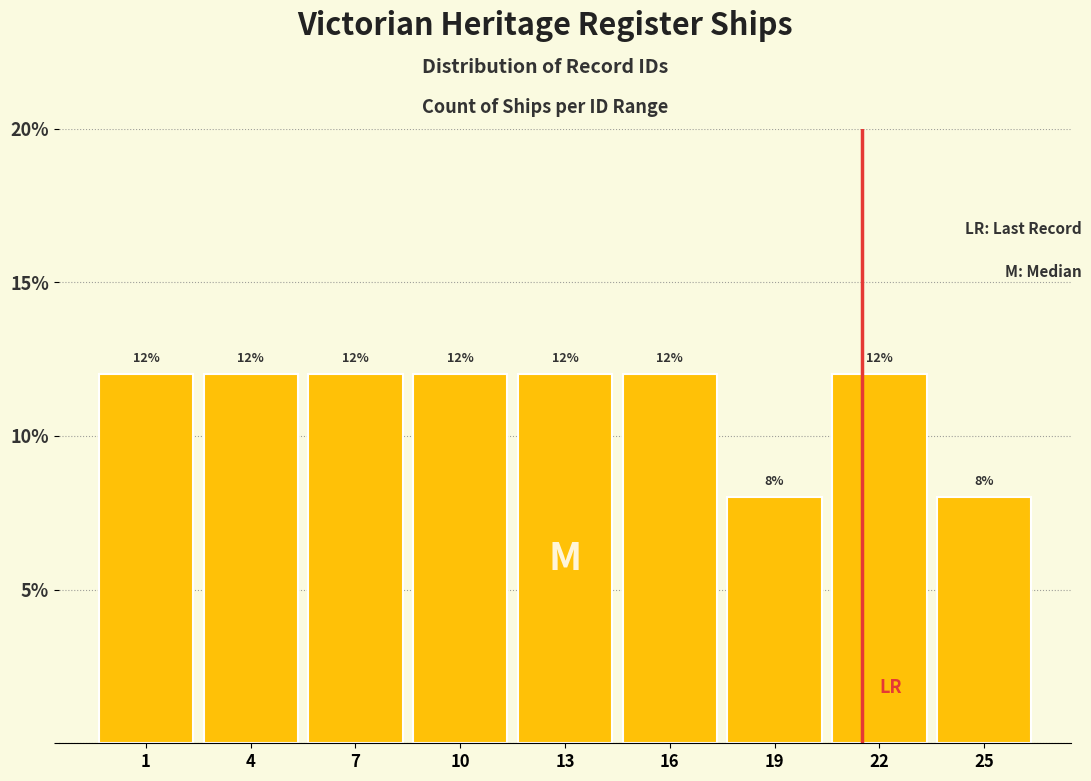

Reading left to right, transcribe all the data shown in this chart.

1=12	4=12	7=12	10=12	13=12	16=12	19=8	22=12	25=8